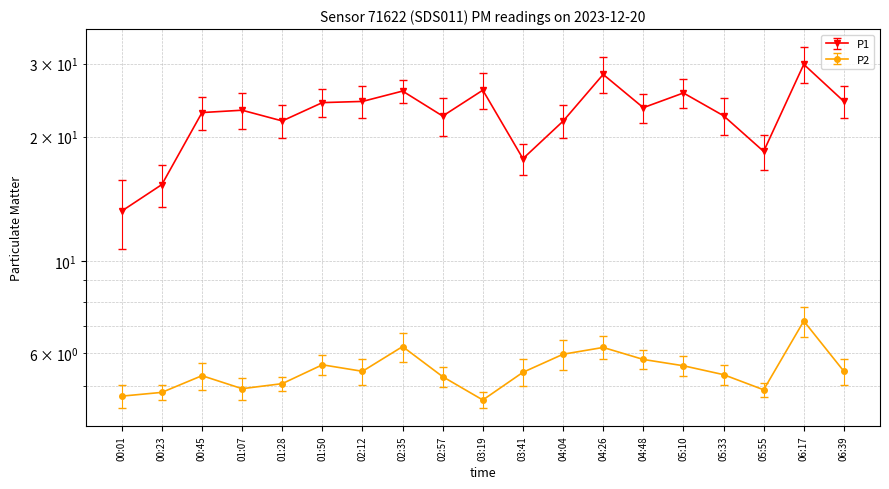

What is the approximate value of P1 at 04:04?

21.8